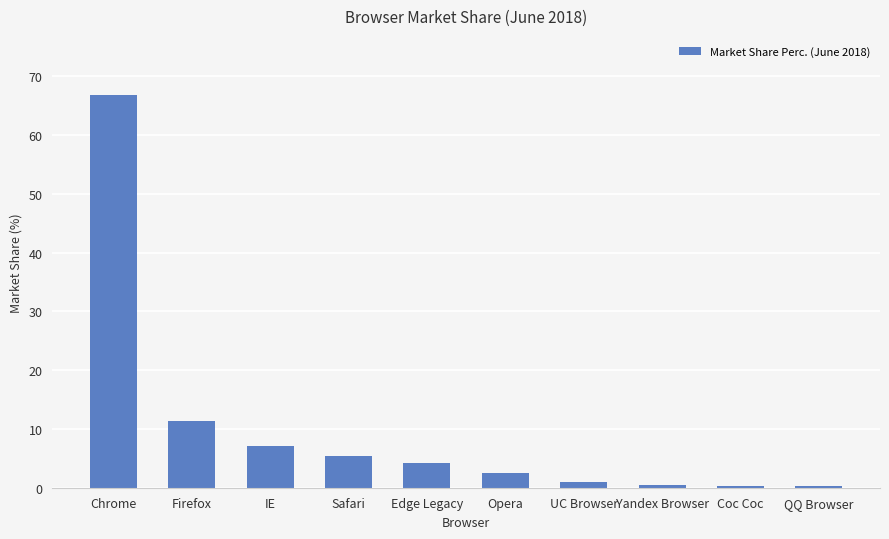

How many categories are shown in the chart?

10